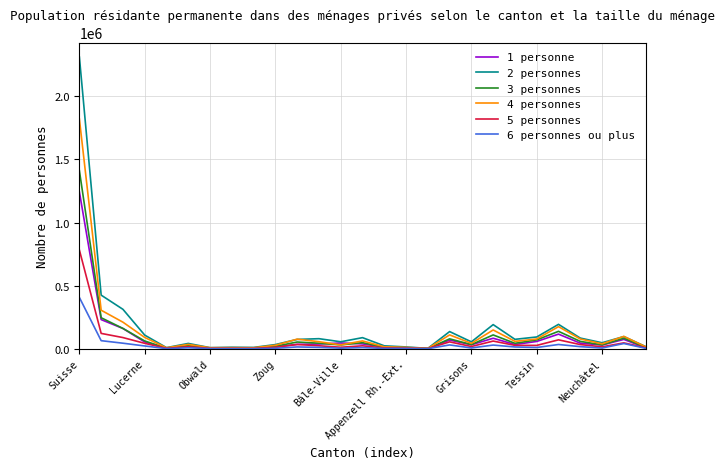

What is the difference between the second highest and second lowest values in the 1 personne series?

227098